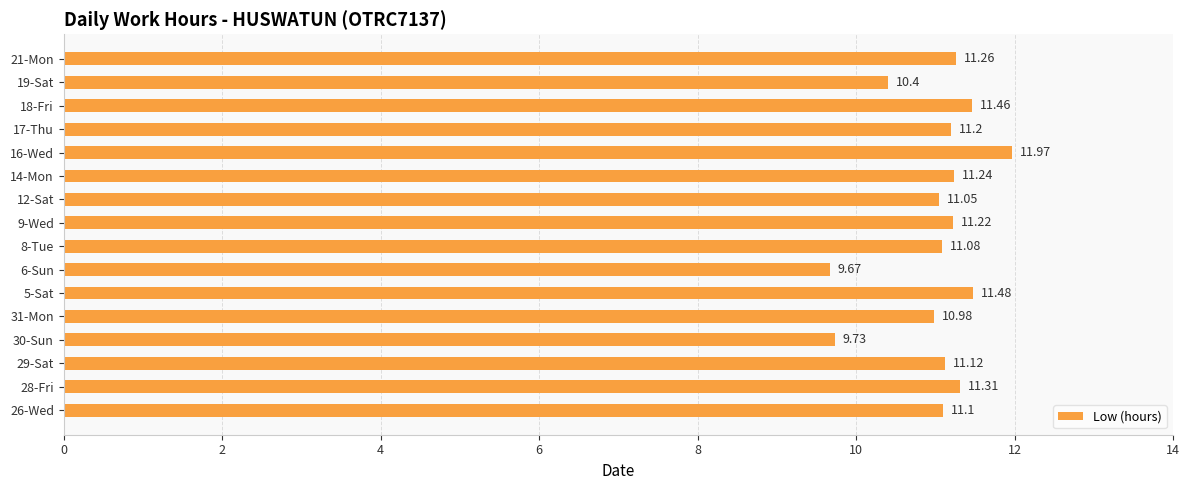

List the labels in order of value, largest first.

16-Wed, 5-Sat, 18-Fri, 28-Fri, 21-Mon, 14-Mon, 9-Wed, 17-Thu, 29-Sat, 26-Wed, 8-Tue, 12-Sat, 31-Mon, 19-Sat, 30-Sun, 6-Sun